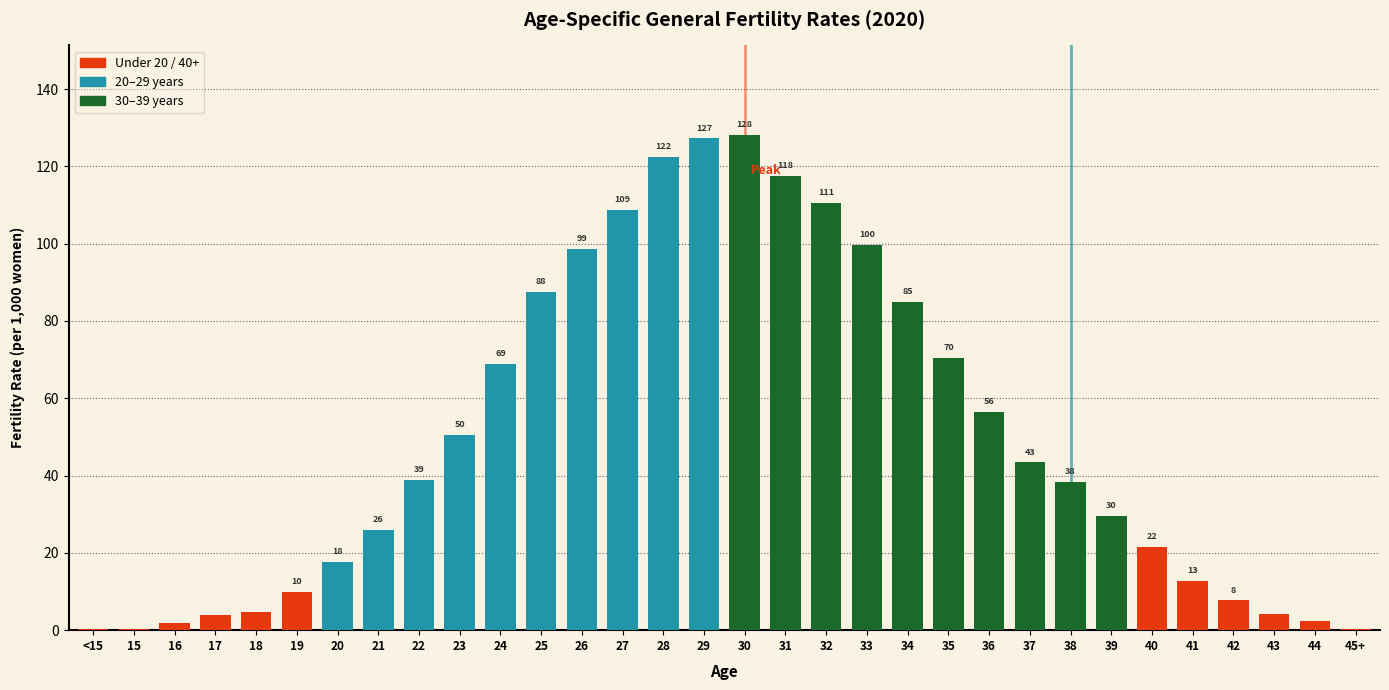

Read the value at 32.

110.6